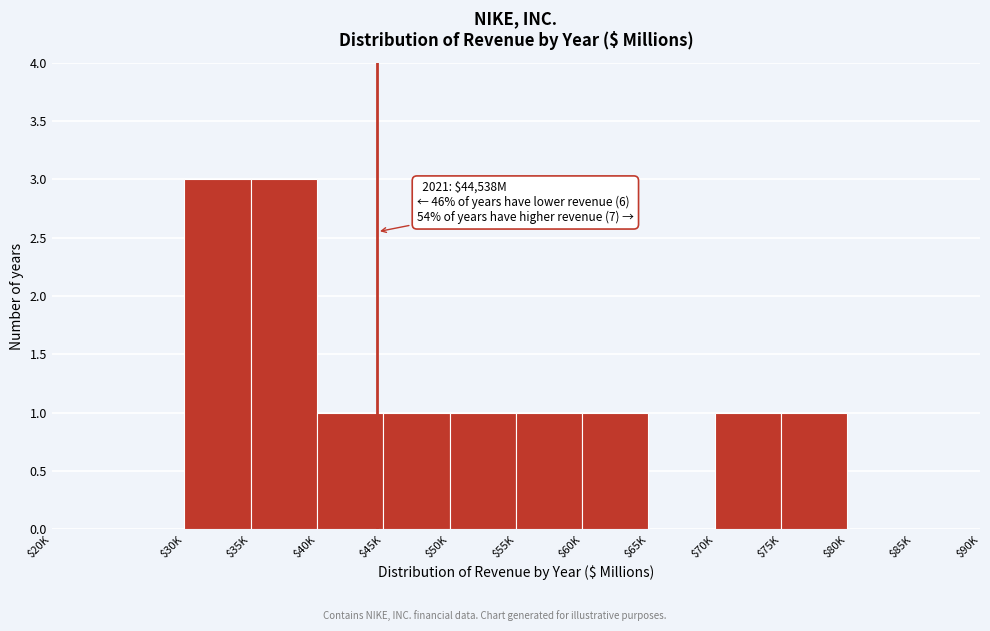

Is it true that the value at $35K is 3?

True